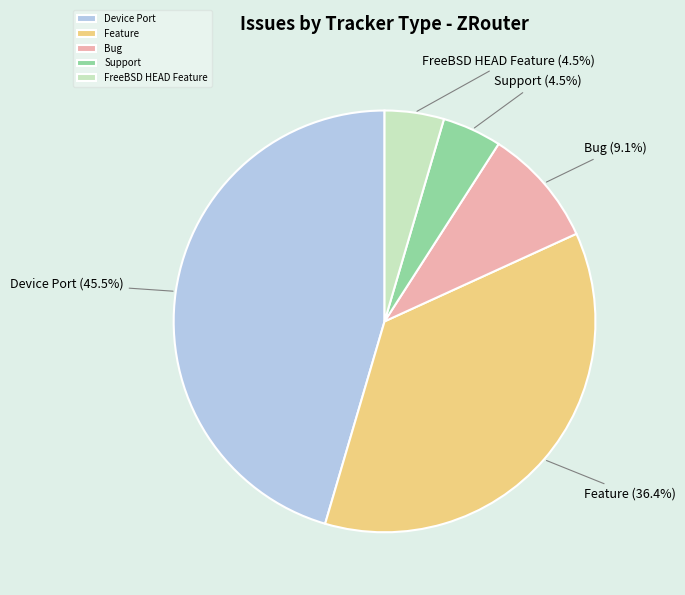

Which has a higher value, Feature or Support?

Feature